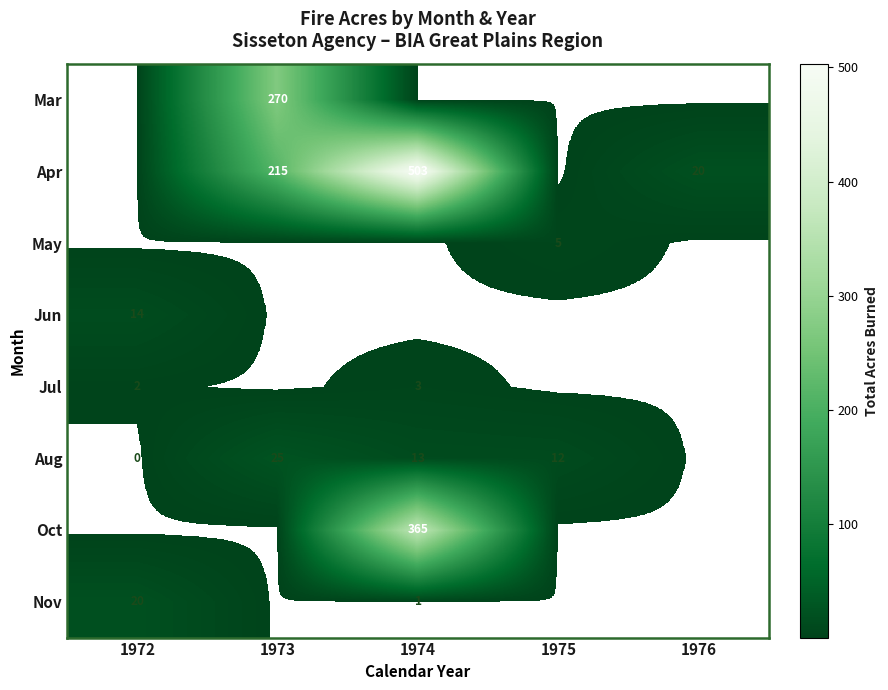

What is the greatest value displayed?

503.1